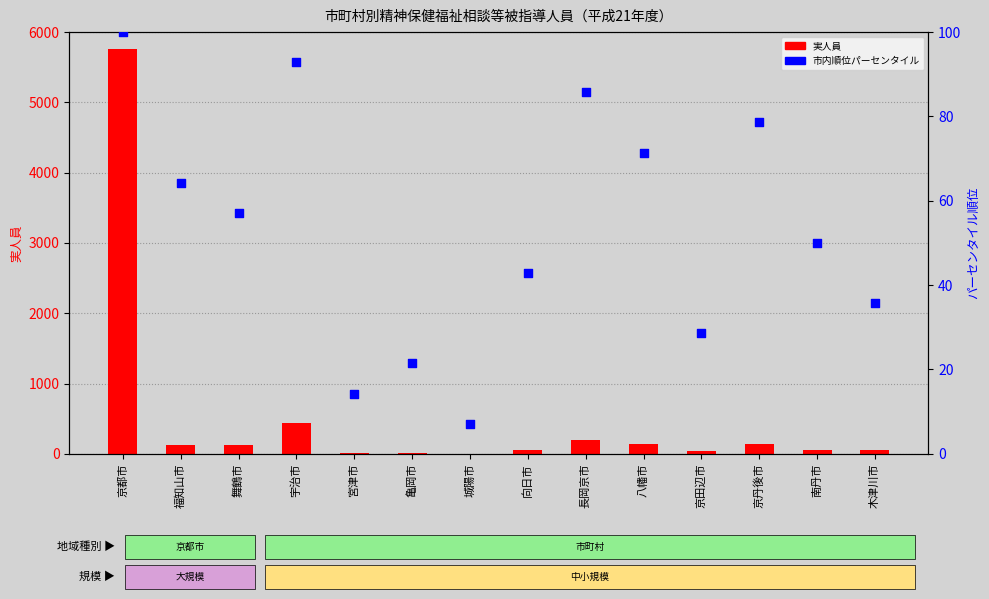

Which series contains the lowest Y value?

実人員